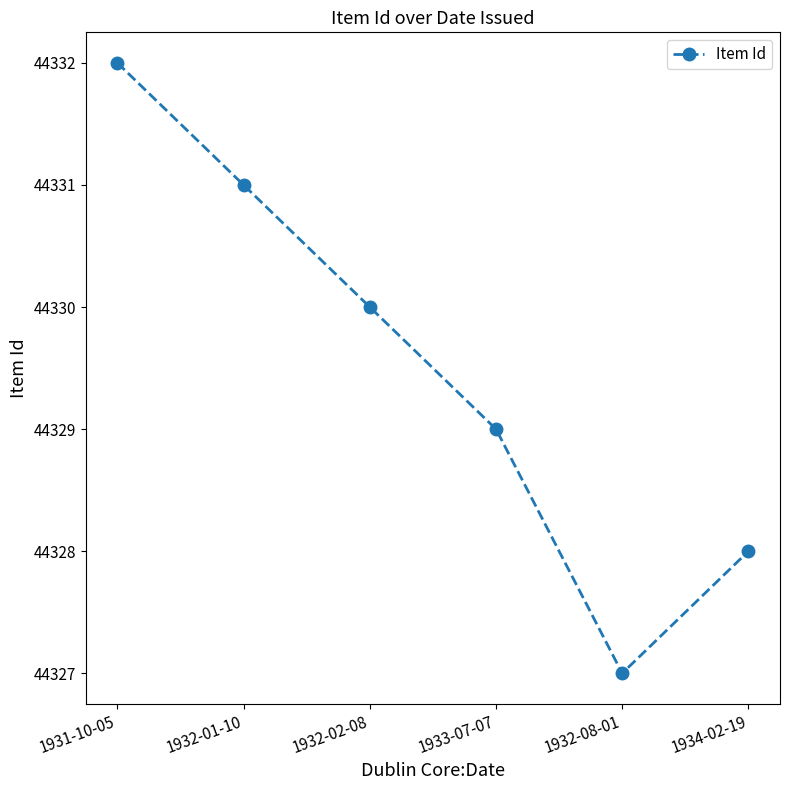

True or false: the data shows 44328 at 1934-02-19.

True